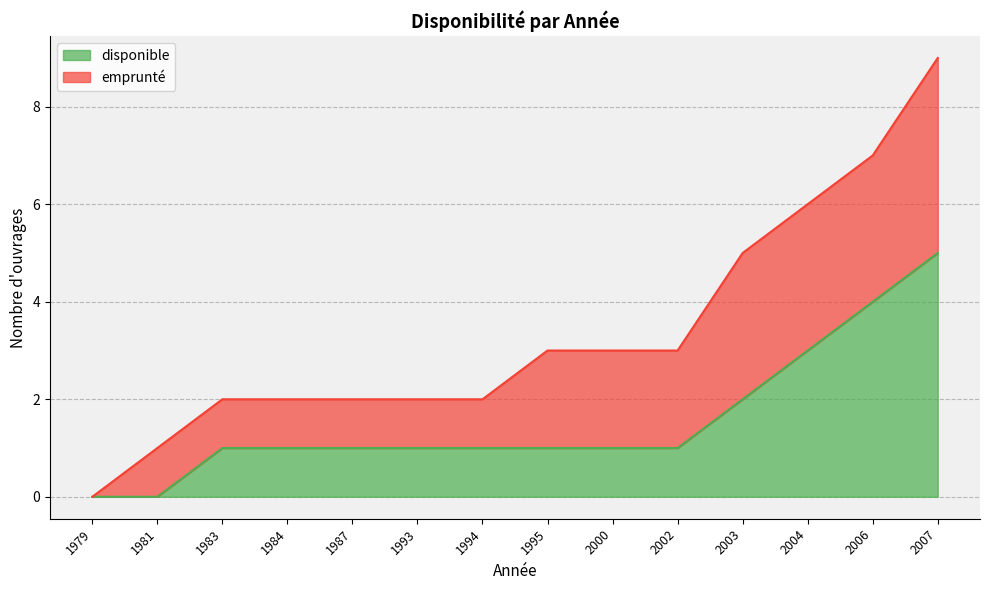

Which has a higher value, 2006 or 2004?

2006